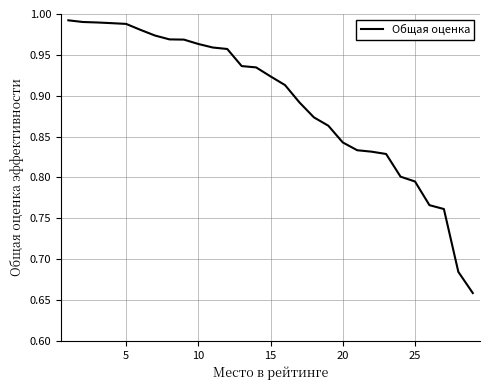

What is the difference between the maximum and minimum values?

0.3